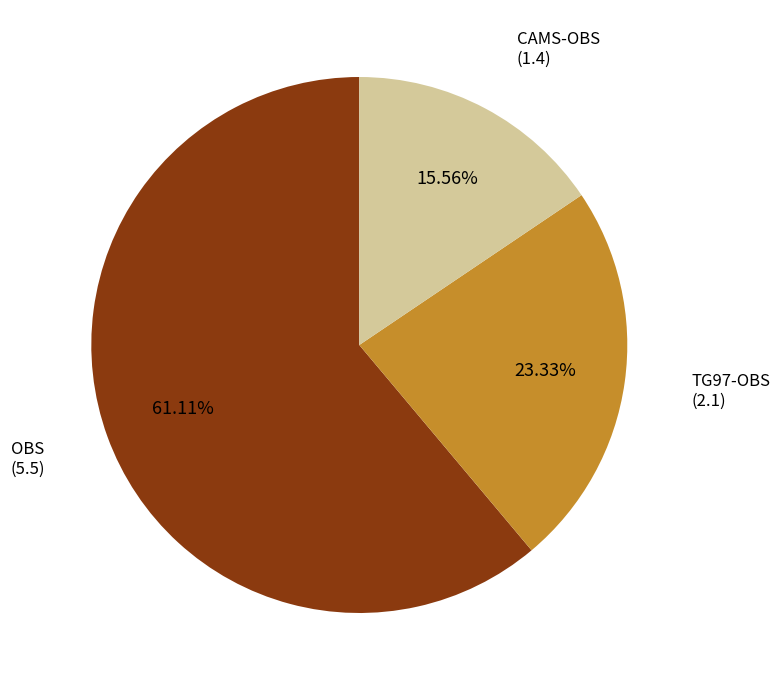

Is there a majority slice in this chart?

Yes